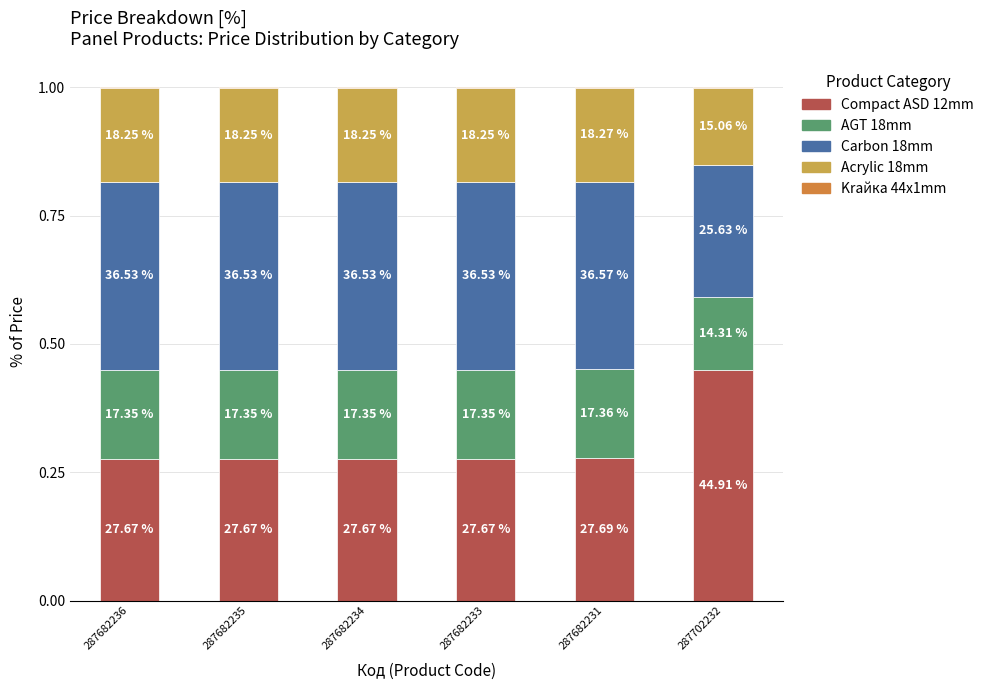

The Acrylic 18mm series shows 0.2 at 287682235. True or false?

True